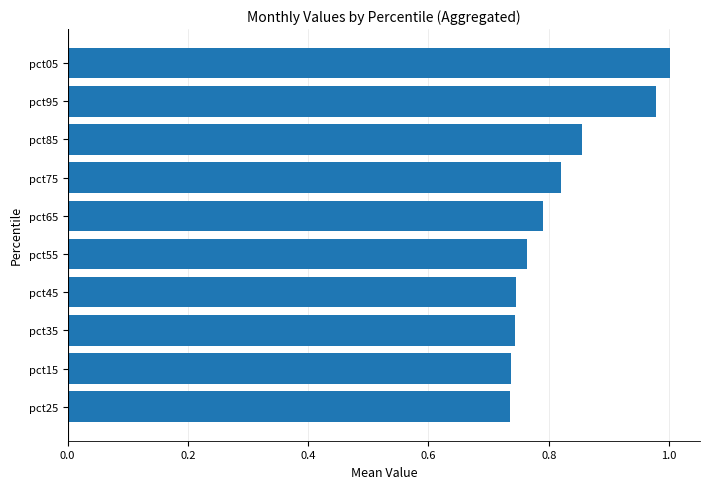

What is the difference between the maximum and minimum values?

0.3